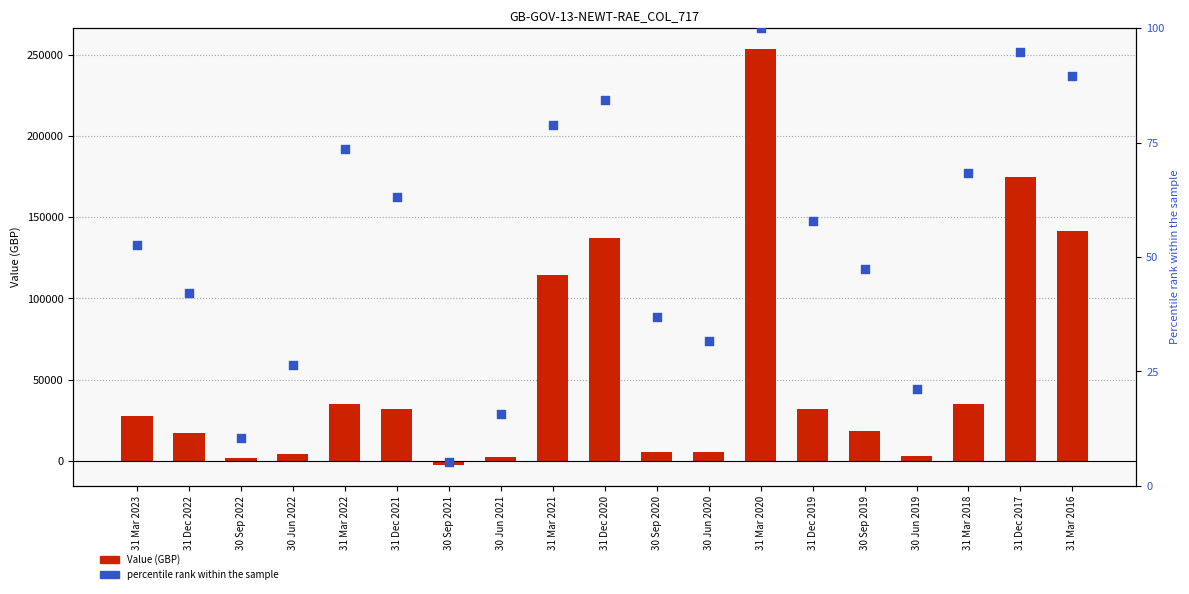

At which category is the sum across all series the highest?

31 Mar 2020